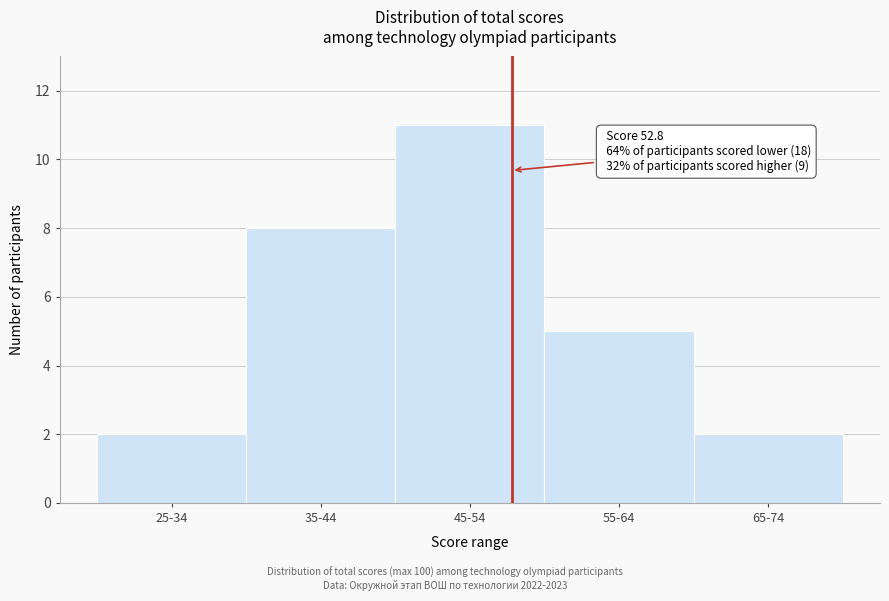

Reading left to right, what are all the values shown in this chart?

2	8	11	5	2